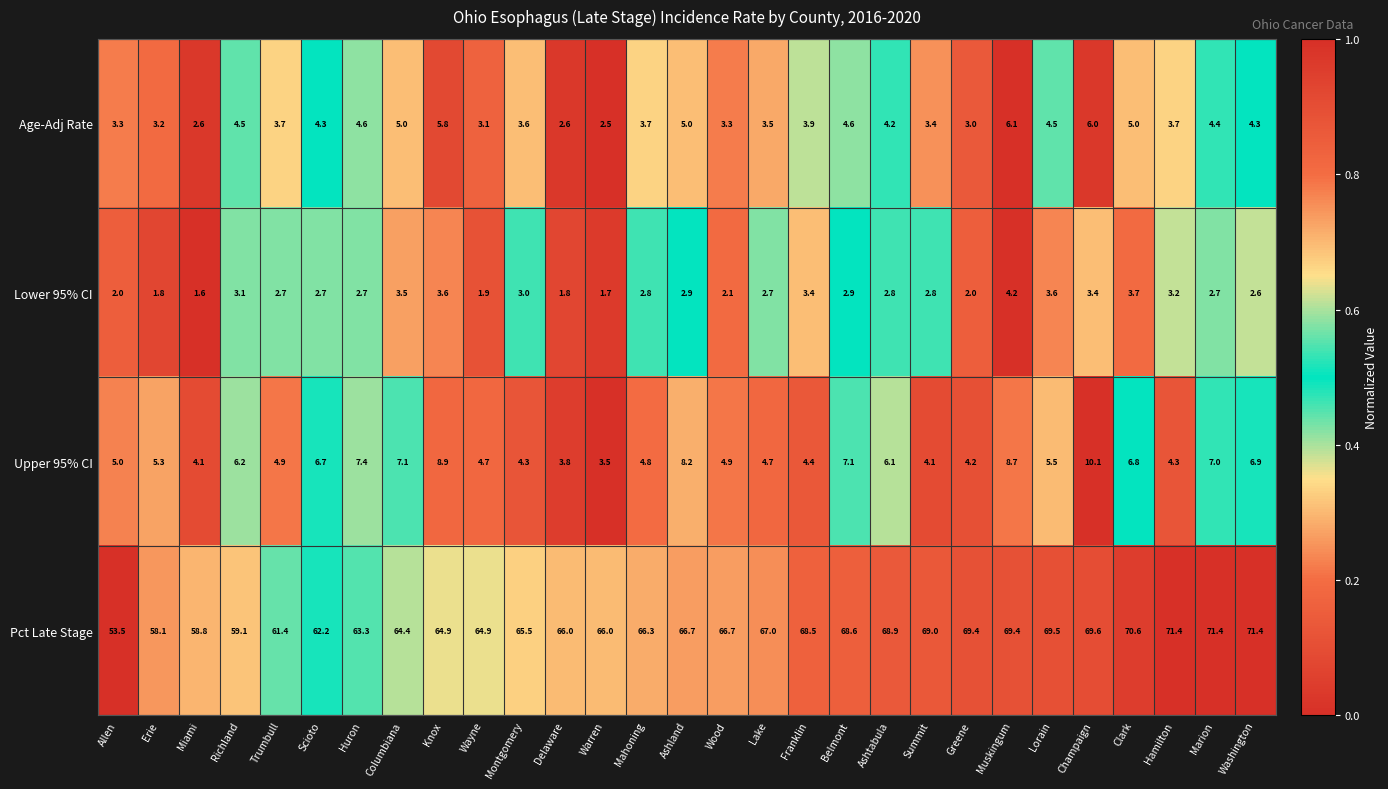

The value of Lower 95% CI at Huron is 2.7. True or false?

True